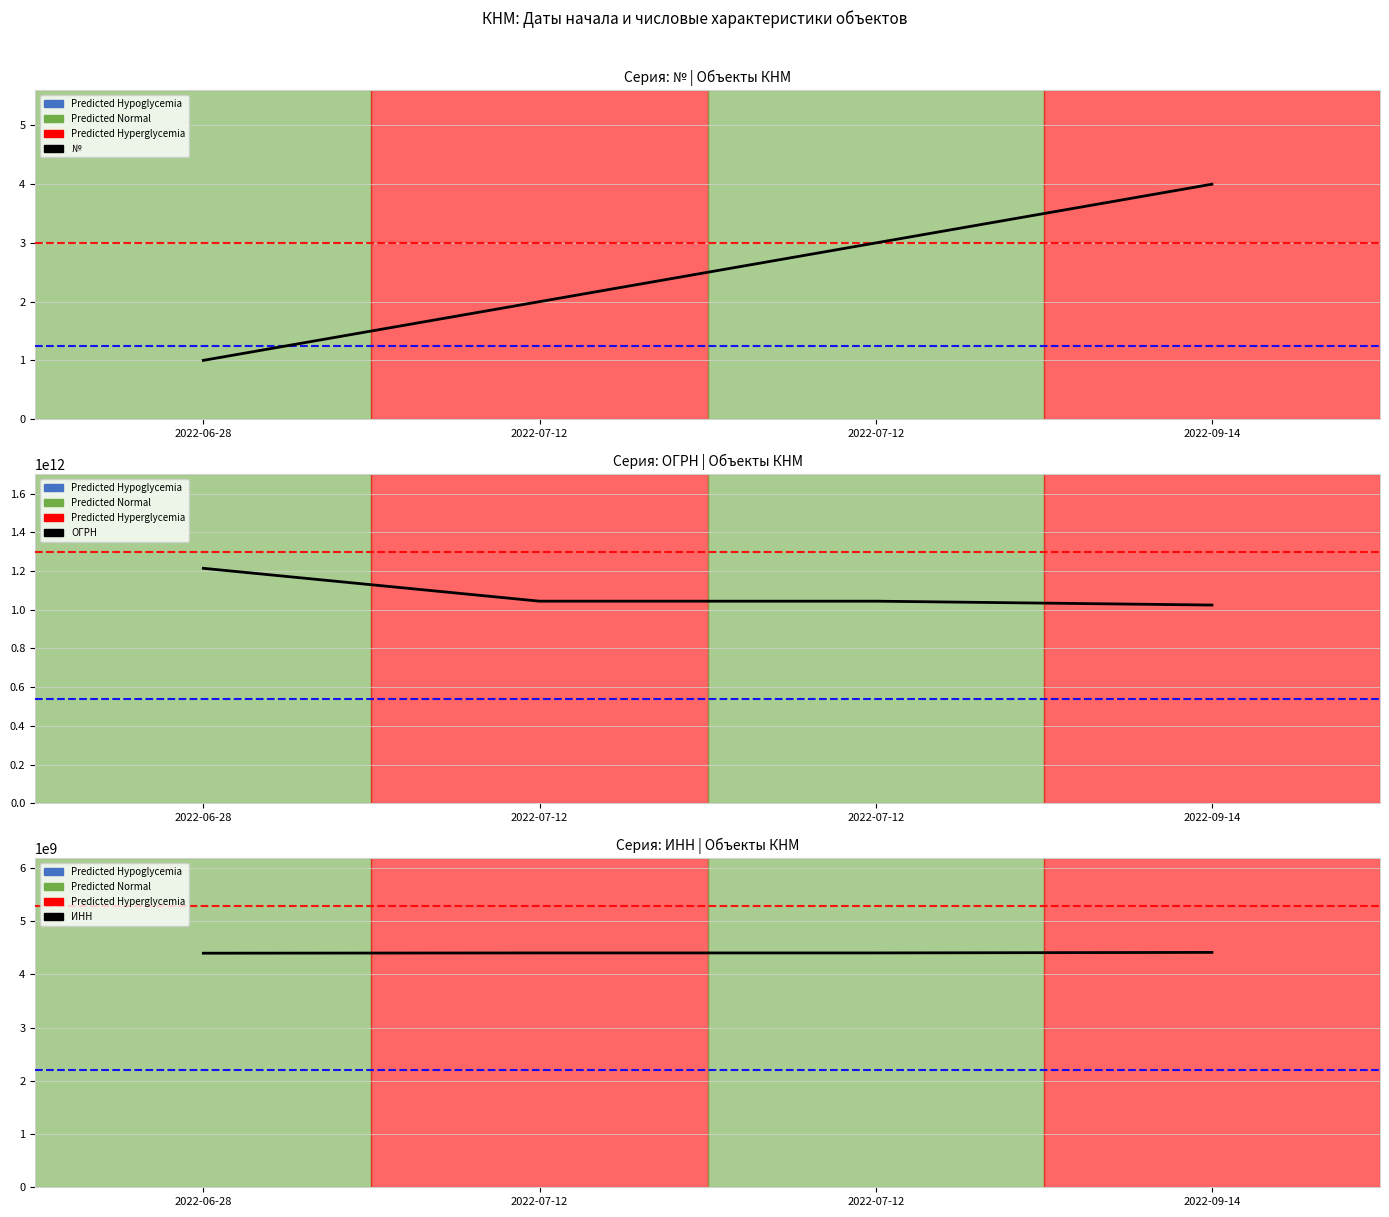

Read the № value at 2022-07-12.

3